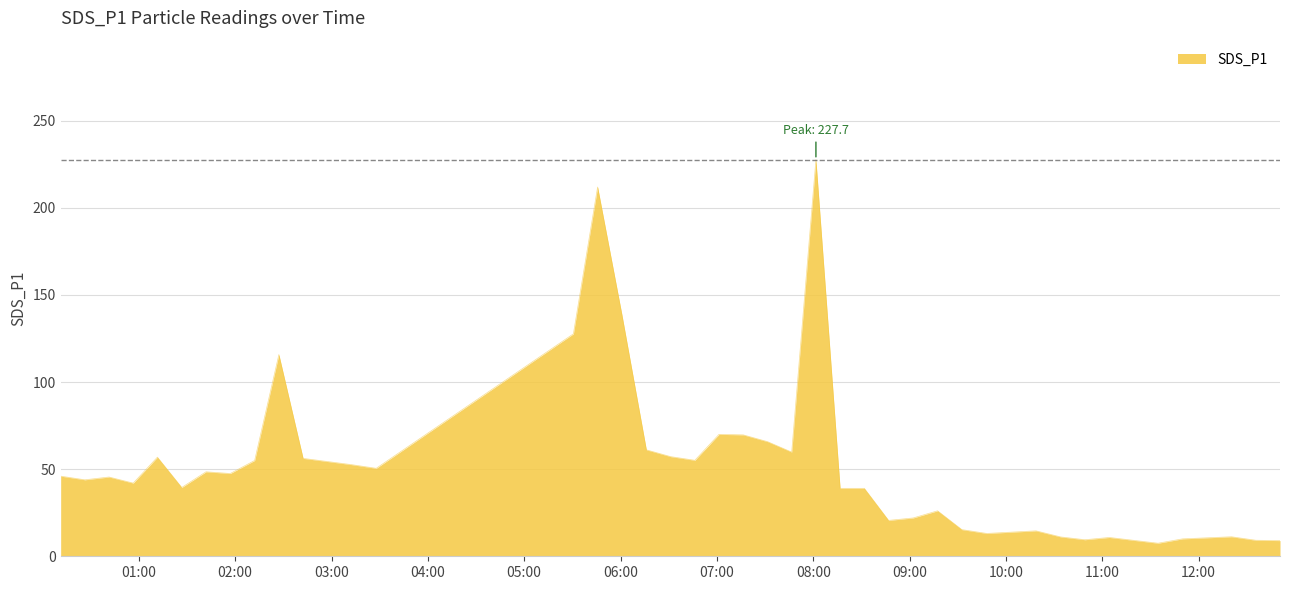

What is the smallest value displayed?

7.5